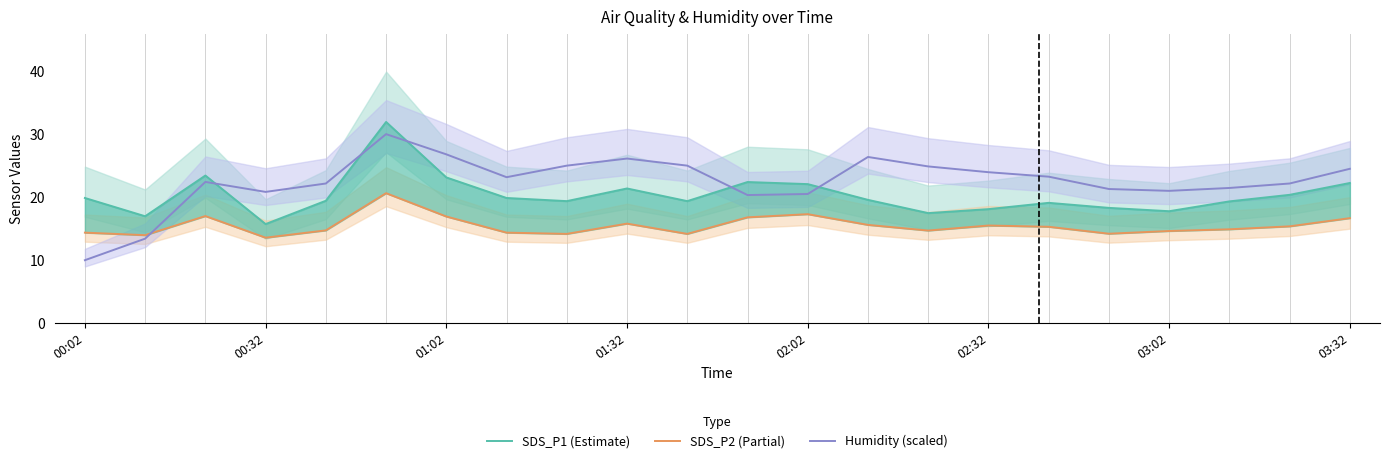

How many intersections are there between Humidity (scaled) and SDS_P2 (Partial)?

1